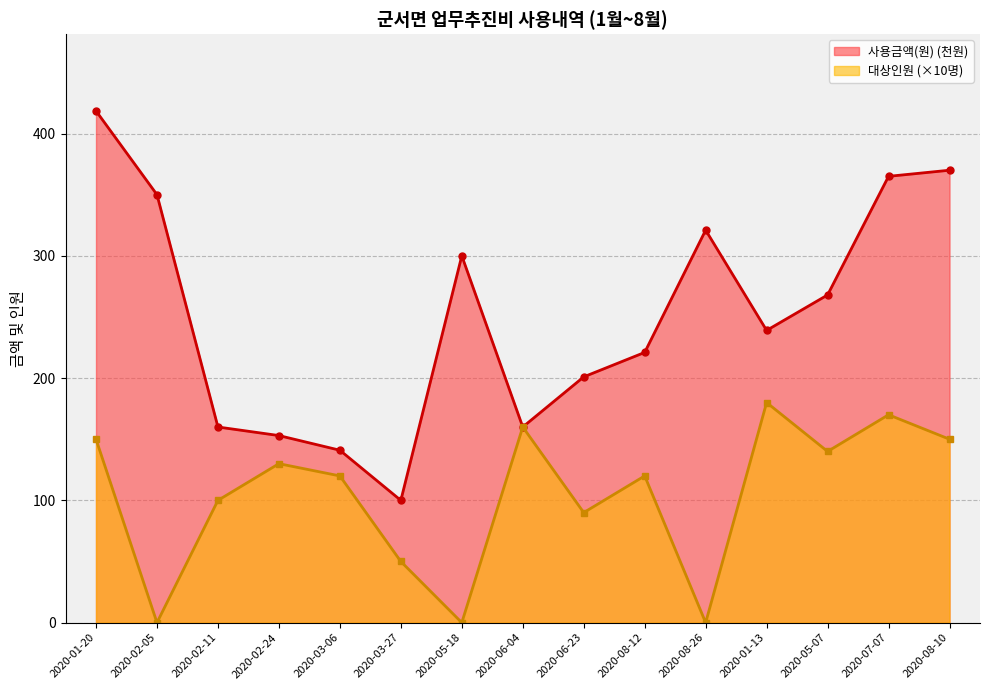

Rank the categories by 사용금액(원) value from lowest to highest.

2020-03-27, 2020-03-06, 2020-02-24, 2020-02-11, 2020-06-04, 2020-06-23, 2020-08-12, 2020-01-13, 2020-05-07, 2020-05-18, 2020-08-26, 2020-02-05, 2020-07-07, 2020-08-10, 2020-01-20